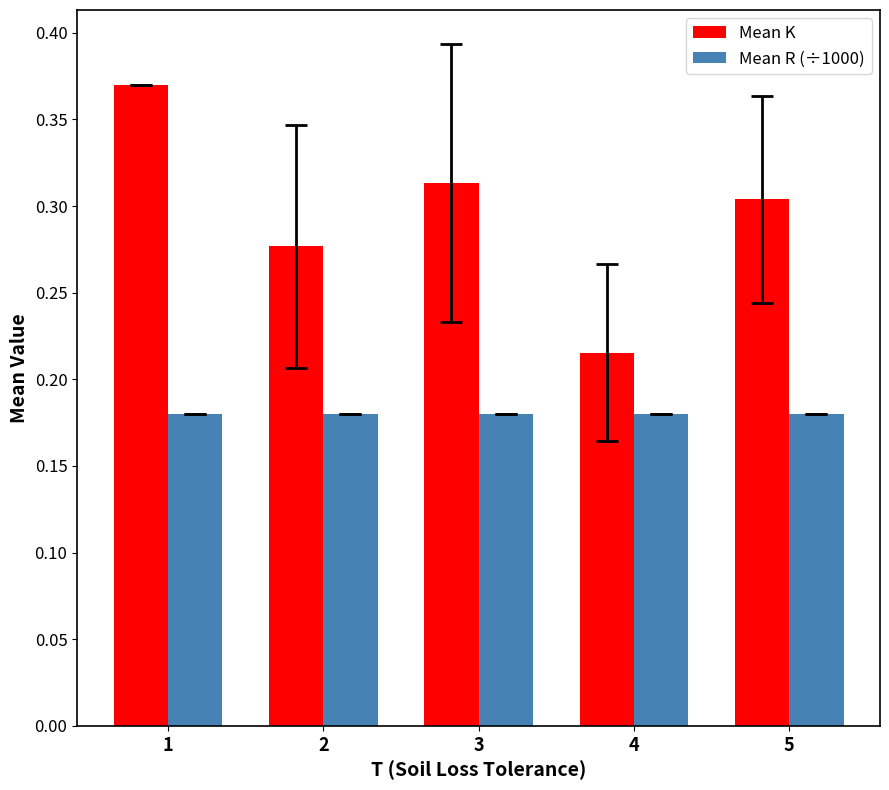

Is it true that Mean K equals 0.3 at 2?

True